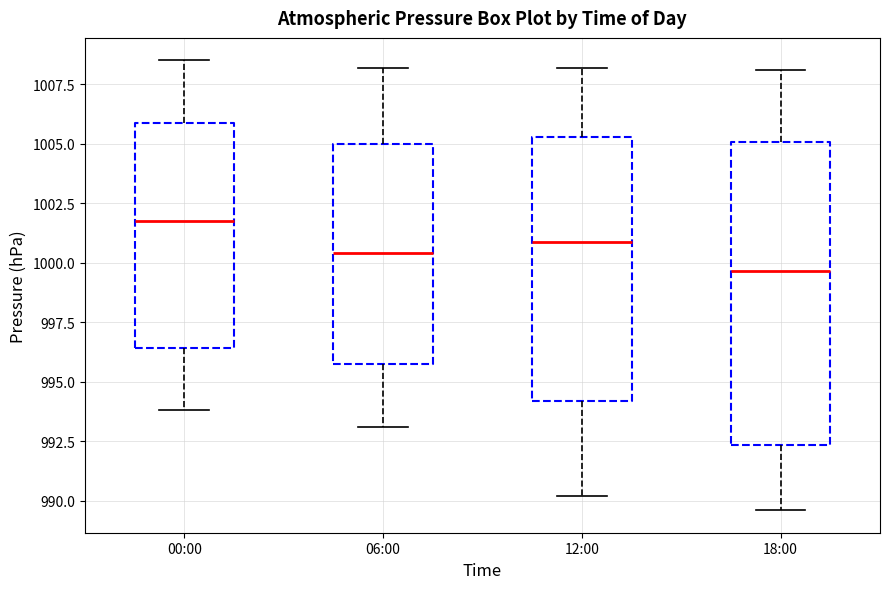

Reading left to right, read every box against the y-axis: the position of its median line, the range the box covers, and the ends of its whiskers. The values are not printed on the chart, so give them approximately, as read against the axis.

00:00: median 1002.0, box 996.5 to 1006.0, whiskers 994.0 to 1008.5
06:00: median 1000.5, box 995.5 to 1005.0, whiskers 993.0 to 1008.0
12:00: median 1001.0, box 994.0 to 1005.5, whiskers 990.0 to 1008.0
18:00: median 999.5, box 992.5 to 1005.0, whiskers 989.5 to 1008.0